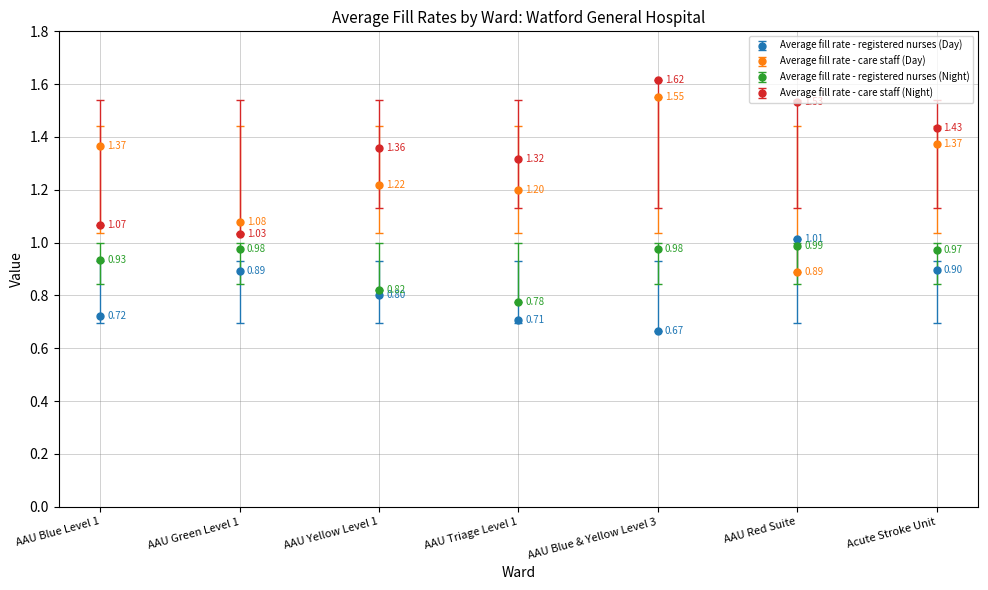

Between AAU Green Level 1 and AAU Yellow Level 1, which series saw the biggest shift?

Average fill rate - care staff (Night)